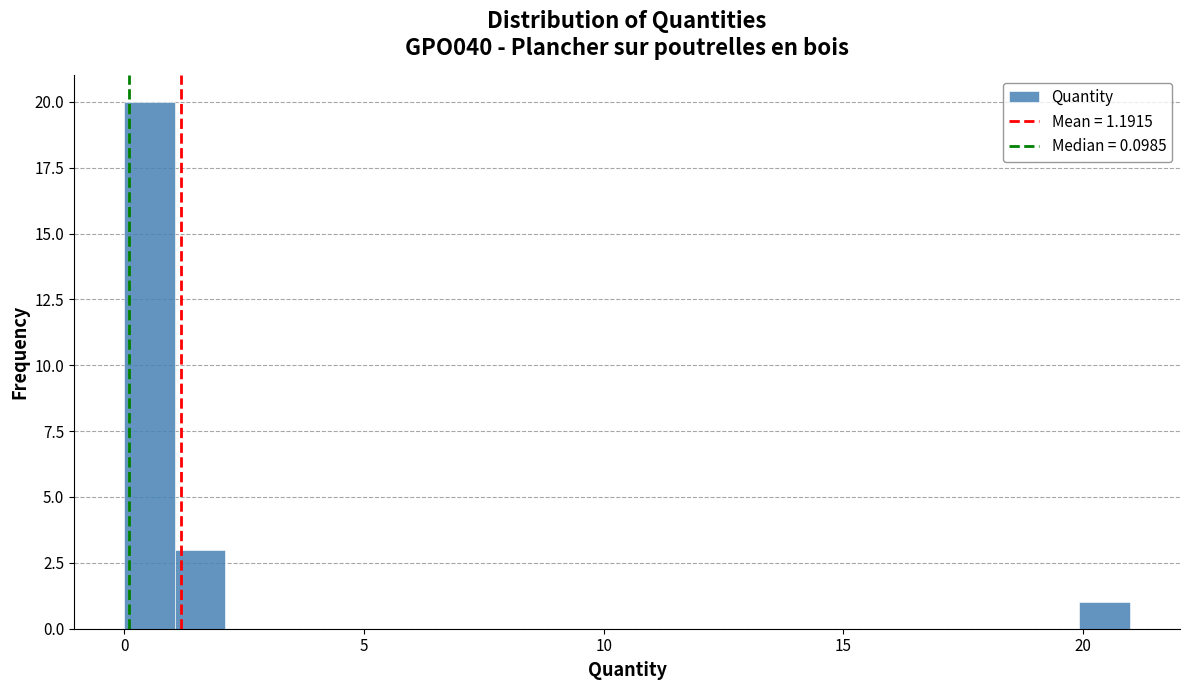

Around what value on the x-axis is the tallest bar? Give the approximate position of its centre, as read against the axis.

0.5